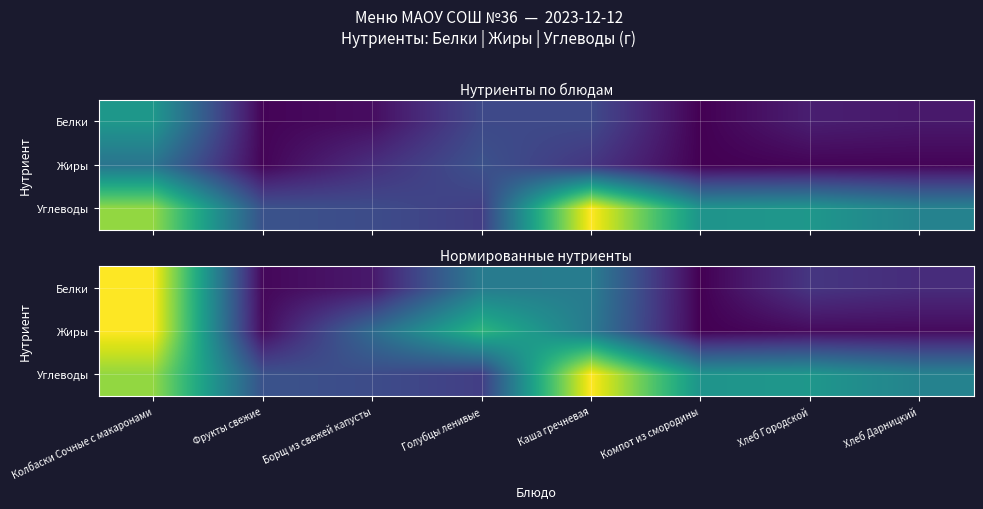

Which series has the largest total across all categories?

Углеводы